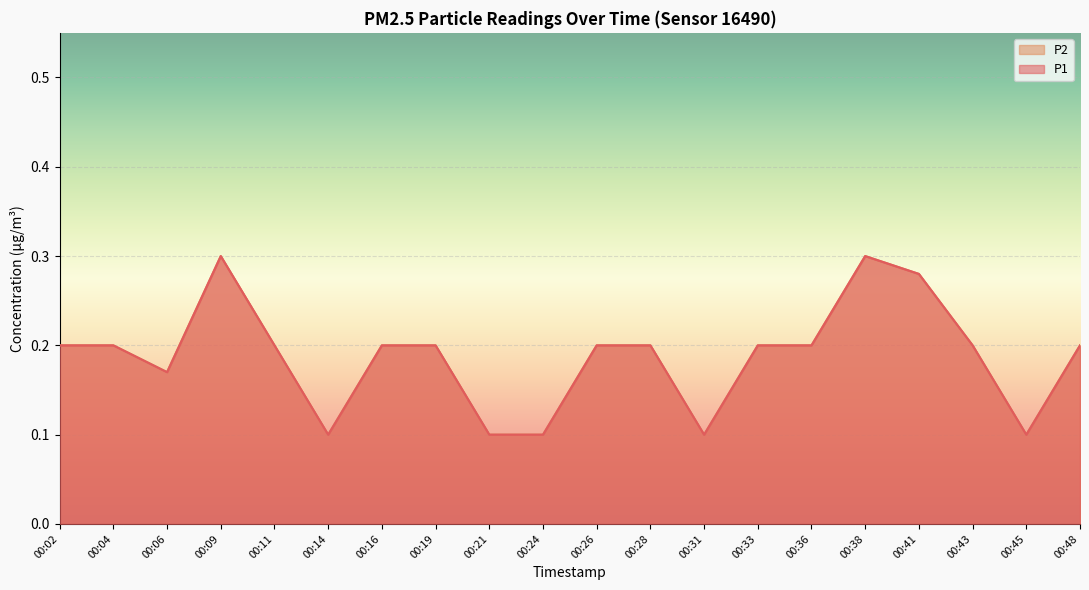

Reading right to left, list all the values displayed in this chart.

P1: 00:48=0.2	00:45=0.1	00:43=0.2	00:41=0.3	00:38=0.3	00:36=0.2	00:33=0.2	00:31=0.1	00:28=0.2	00:26=0.2	00:24=0.1	00:21=0.1	00:19=0.2	00:16=0.2	00:14=0.1	00:11=0.2	00:09=0.3	00:06=0.2	00:04=0.2	00:02=0.2
P2: 00:48=0.2	00:45=0.1	00:43=0.2	00:41=0.3	00:38=0.3	00:36=0.2	00:33=0.2	00:31=0.1	00:28=0.2	00:26=0.2	00:24=0.1	00:21=0.1	00:19=0.2	00:16=0.2	00:14=0.1	00:11=0.2	00:09=0.3	00:06=0.2	00:04=0.2	00:02=0.2